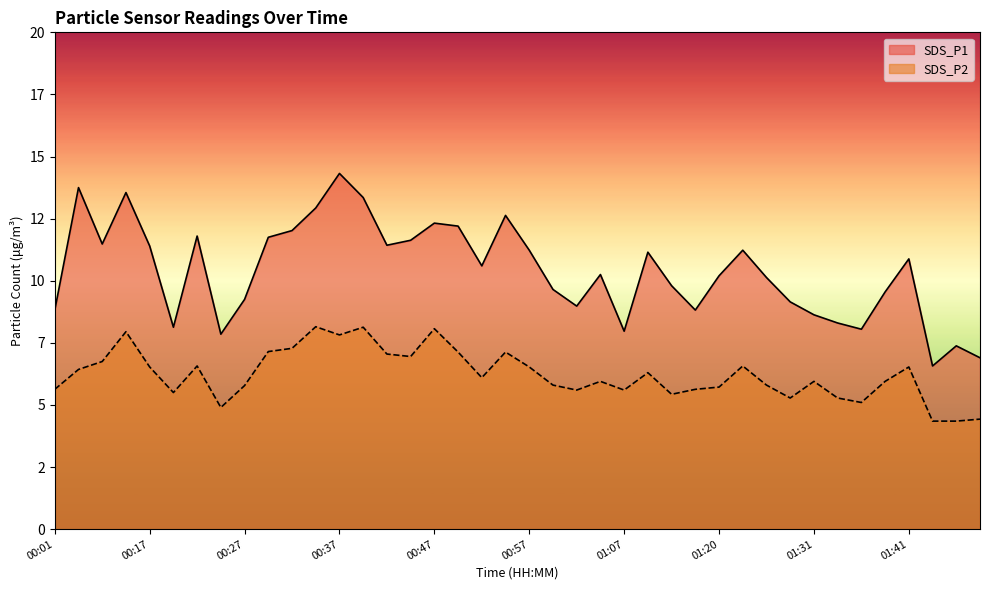

Reading right to left, what are all the values shown in this chart?

SDS_P1: 6.9	7.4	6.6	10.9	9.6	8.1	8.3	8.6	9.2	10.1	11.2	10.2	8.8	9.8	11.2	8.0	10.2	9.0	9.7	11.2	12.6	10.6	12.2	12.3	11.6	11.4	13.3	14.3	12.9	12.0	11.8	9.2	7.8	11.8	8.1	11.4	13.6	11.5	13.8	8.8
SDS_P2: 4.4	4.3	4.3	6.5	6.0	5.1	5.3	6.0	5.3	5.8	6.6	5.7	5.6	5.4	6.3	5.6	6.0	5.6	5.8	6.5	7.1	6.1	7.1	8.1	7.0	7.0	8.1	7.8	8.2	7.3	7.2	5.8	4.9	6.6	5.5	6.5	8.0	6.8	6.4	5.6